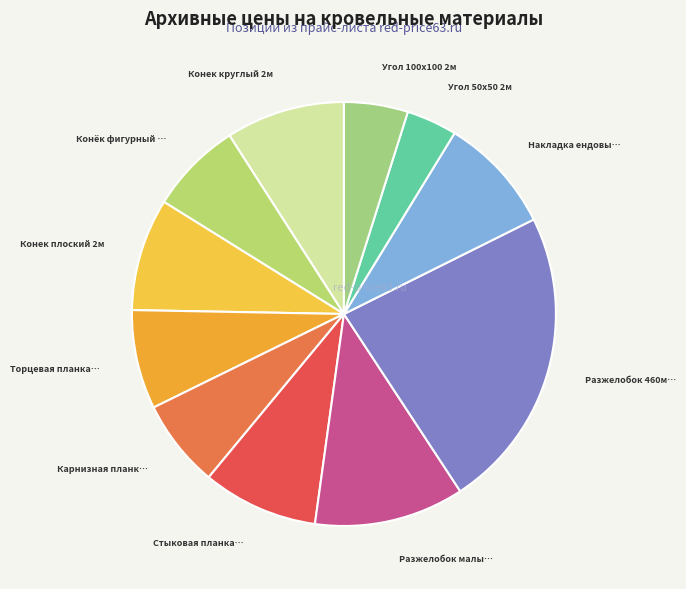

Does any single category account for the majority?

No